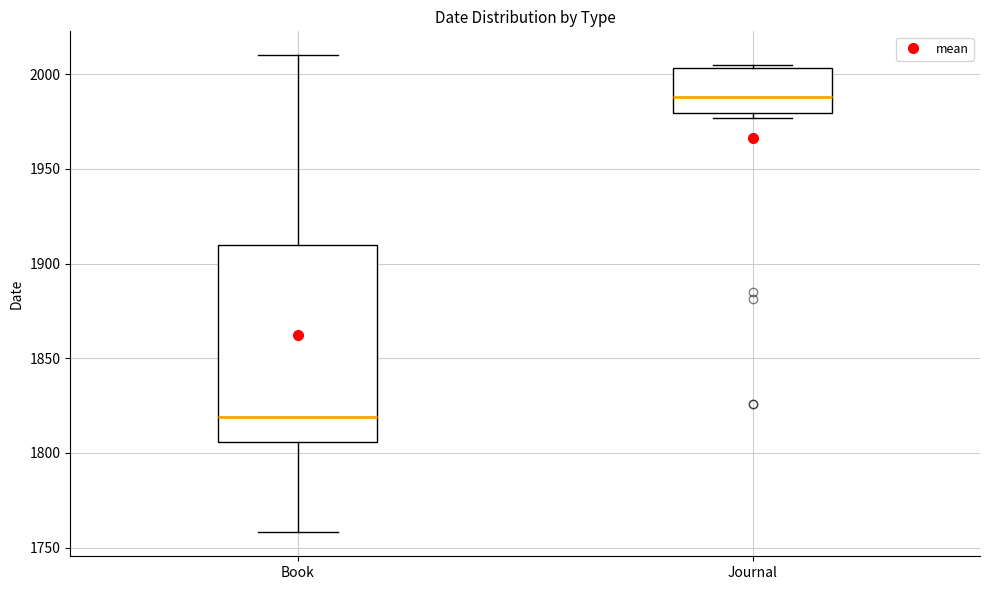

Where does the upper whisker of the box for Book end on the y-axis? The values are not printed on the chart, so give them approximately, as read against the axis.

2010